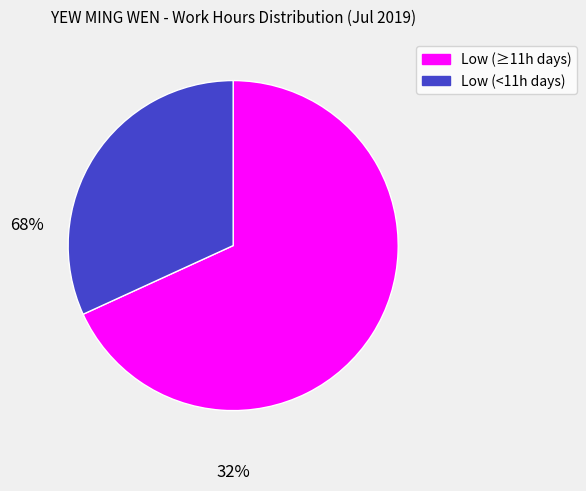

Does any single category account for the majority?

Yes